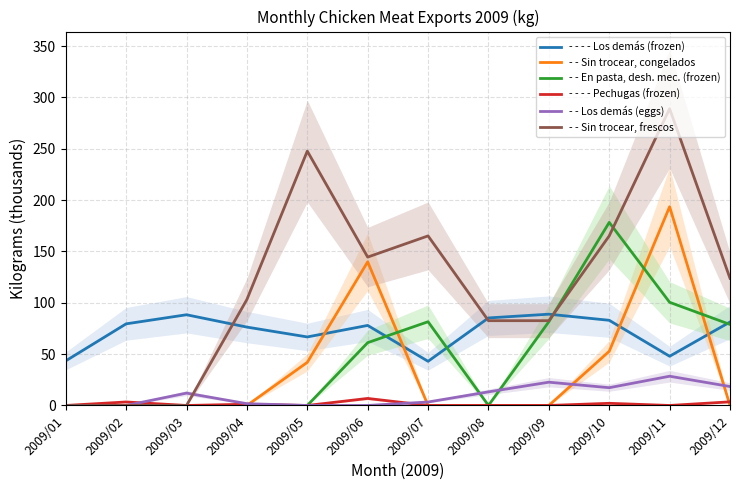

Which series has the largest total across all categories?

- - Sin trocear, frescos